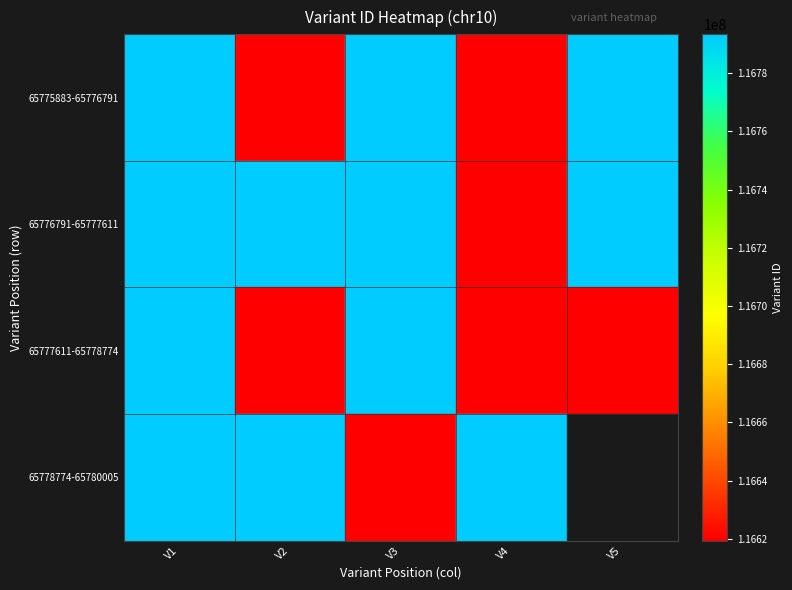

The value of 65776791-65777611 at V4 is 26856932.1. True or false?

False